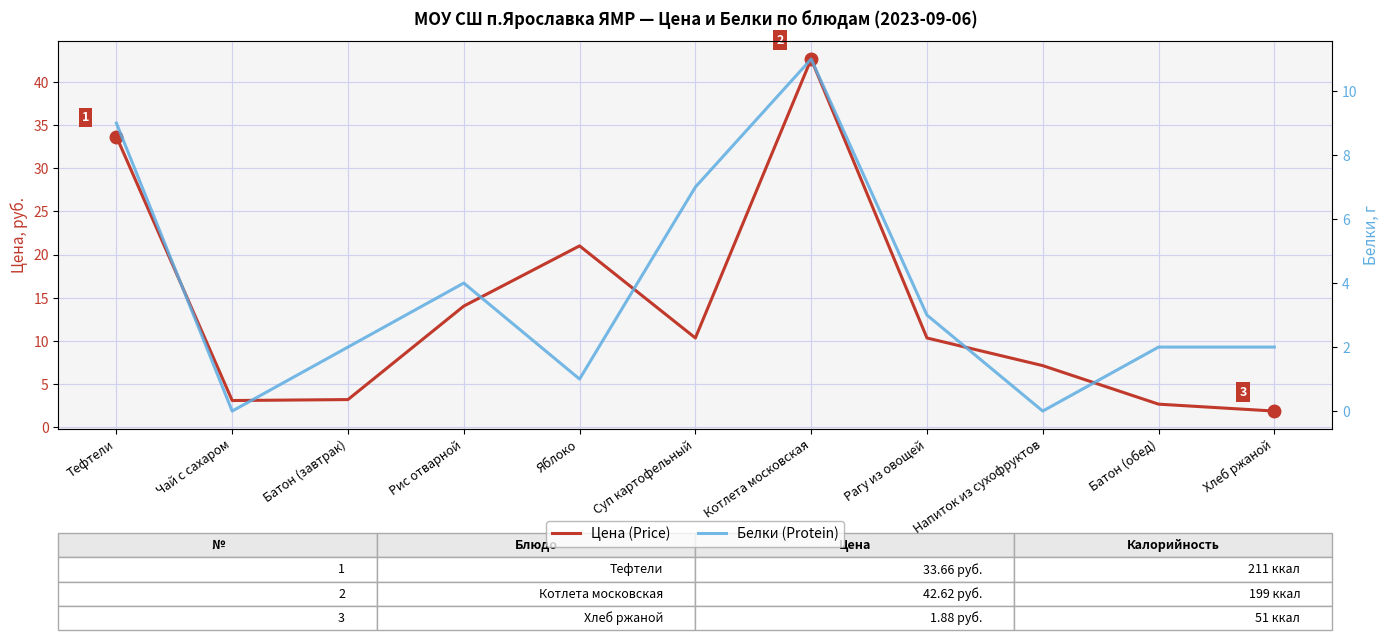

The Белки (Protein) series shows 4.3 at Рагу из овощей. True or false?

False